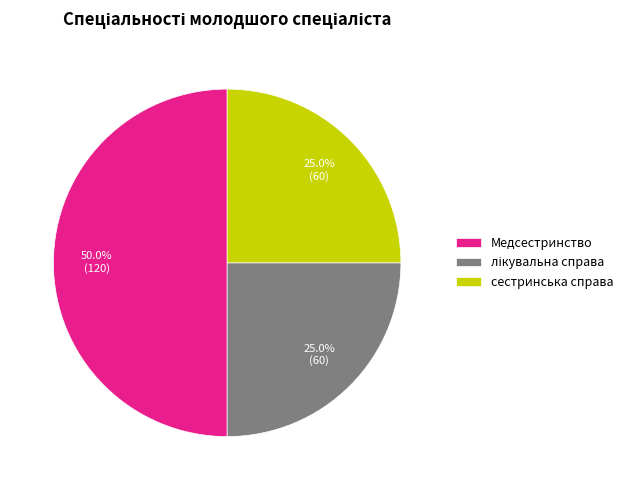

Which has a higher value, сестринська справа or Медсестринство?

Медсестринство